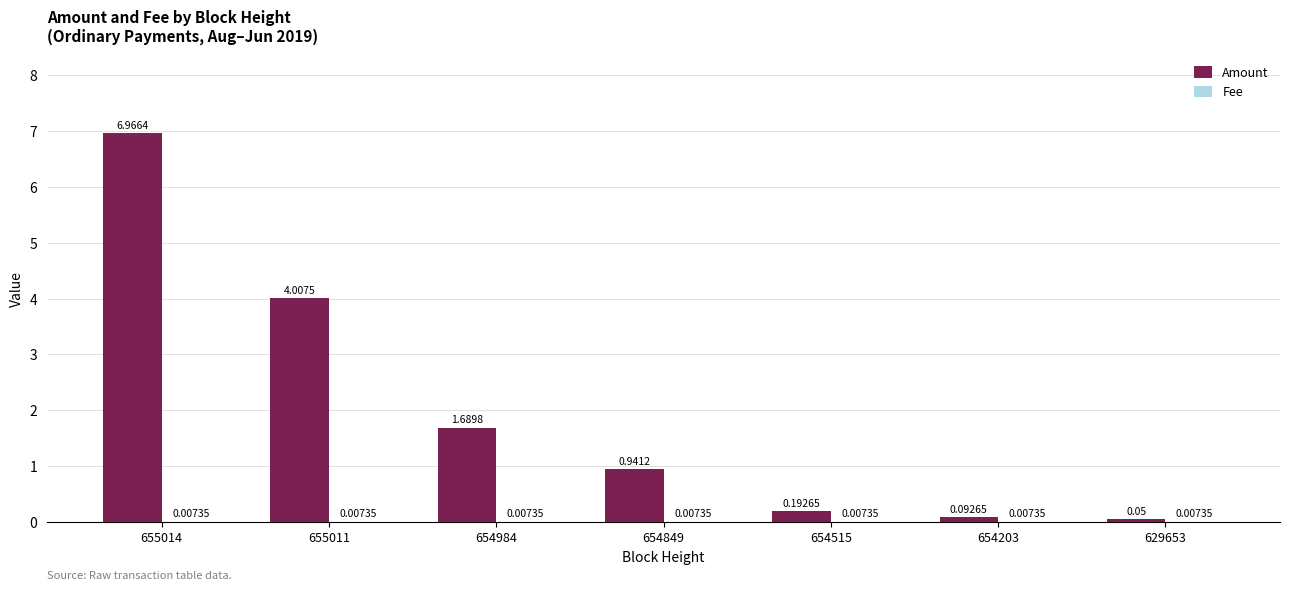

Which series has the largest total across all categories?

Amount